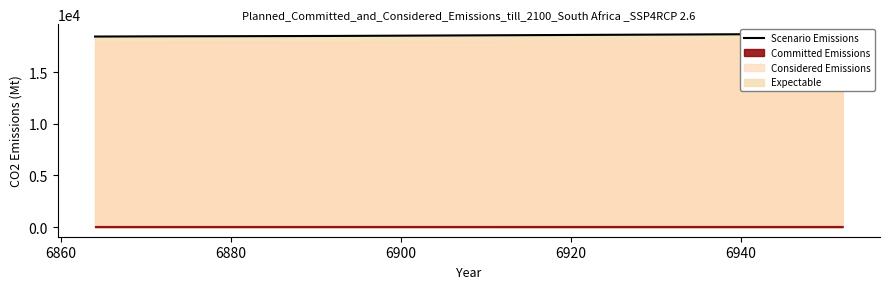

What is the value of the 1st point from the left?

18473